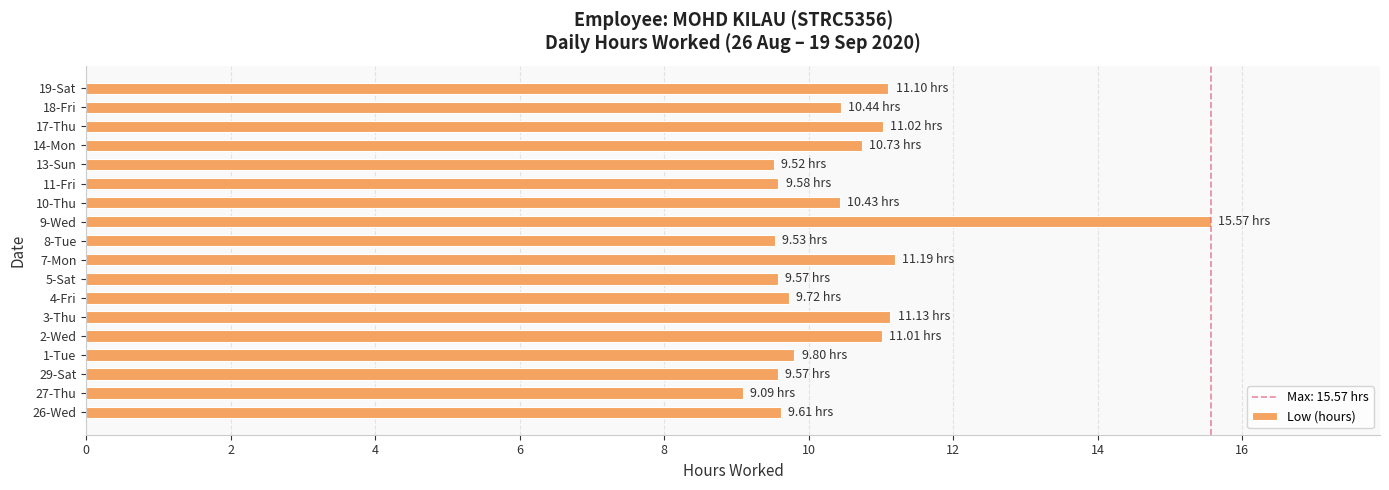

What is the ratio of the value at 17-Thu to the value at 5-Sat?

1.2